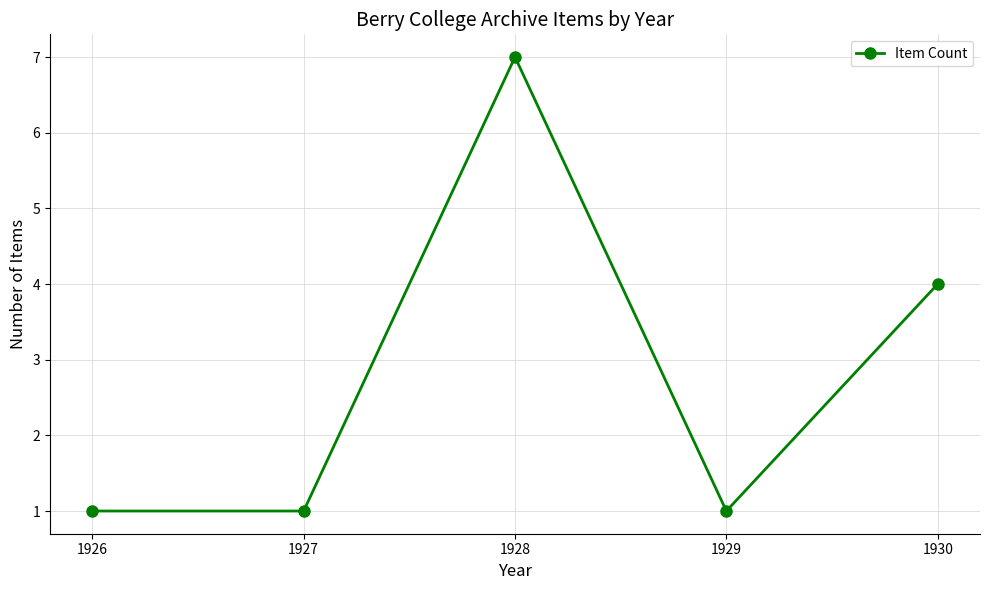

The value at 1926 is 2. True or false?

False